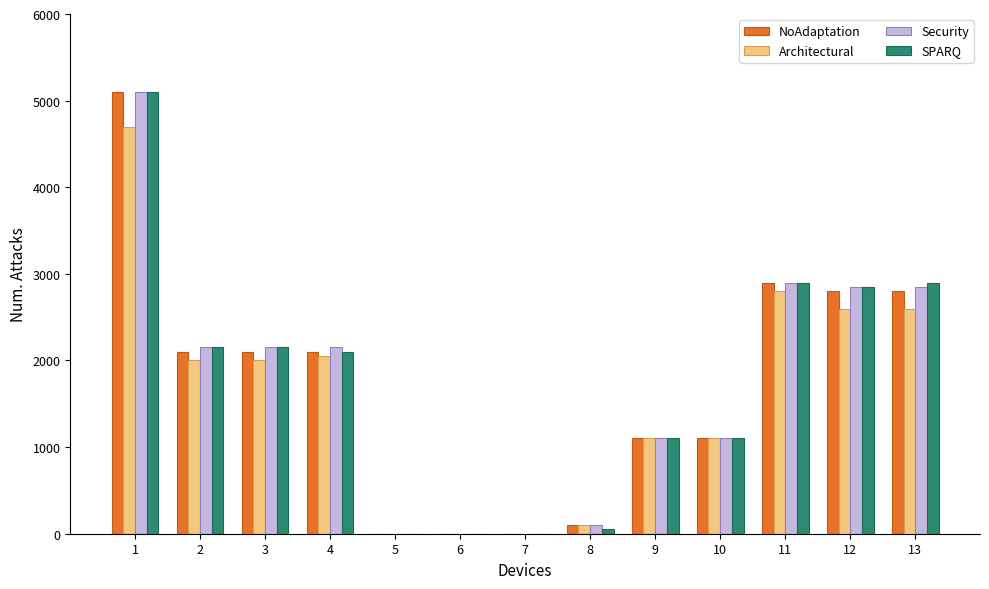

Where does the Security series first go above 2150?

1